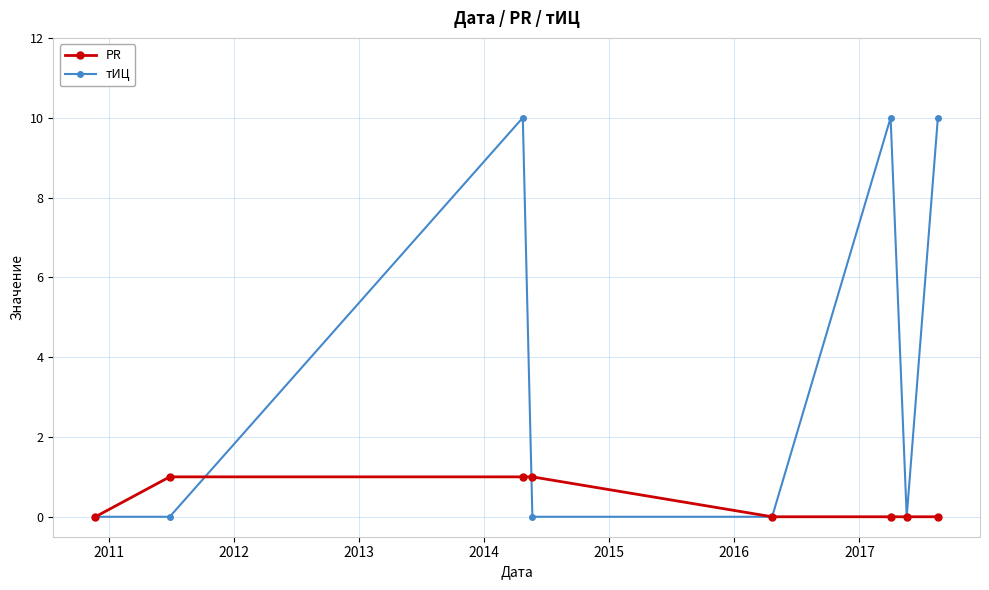

Which series has the largest range (max minus min)?

тИЦ